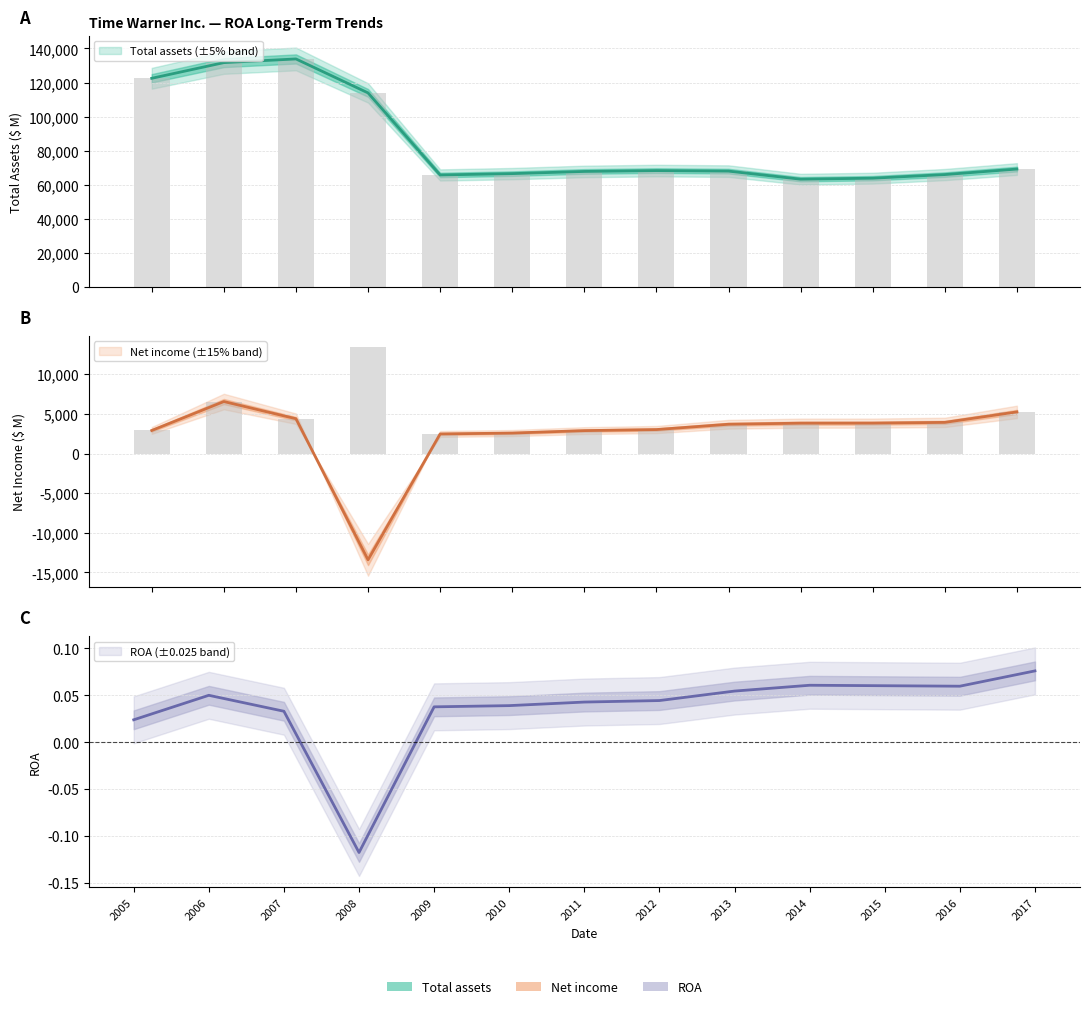

What is the maximum value shown in the chart?

133830.0